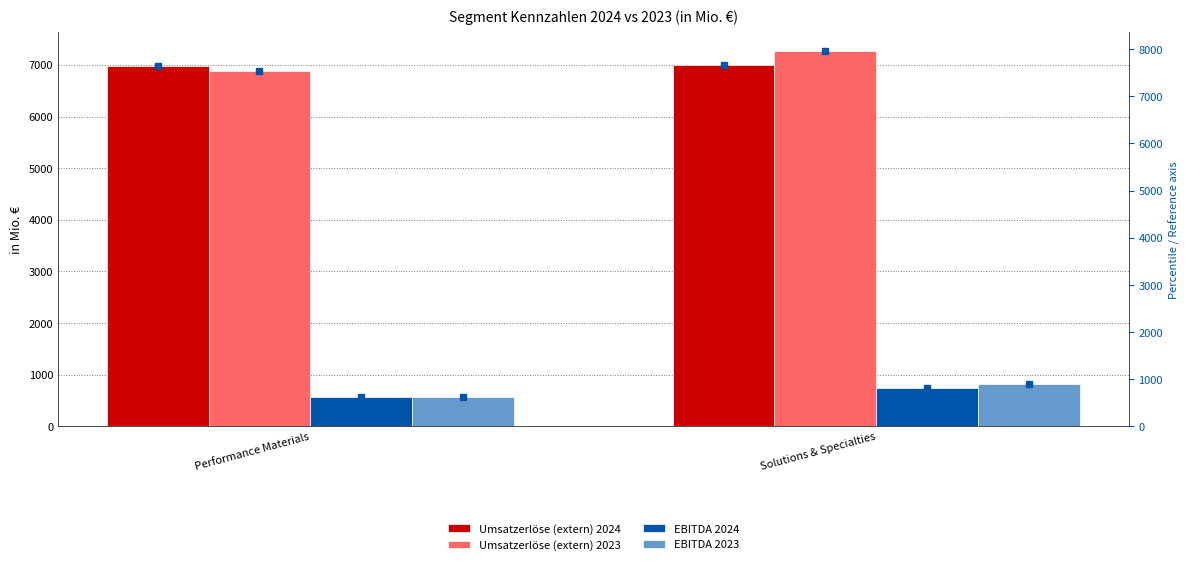

What is the difference between the EBITDA 2024 values at Performance Materials and Solutions & Specialties?

171